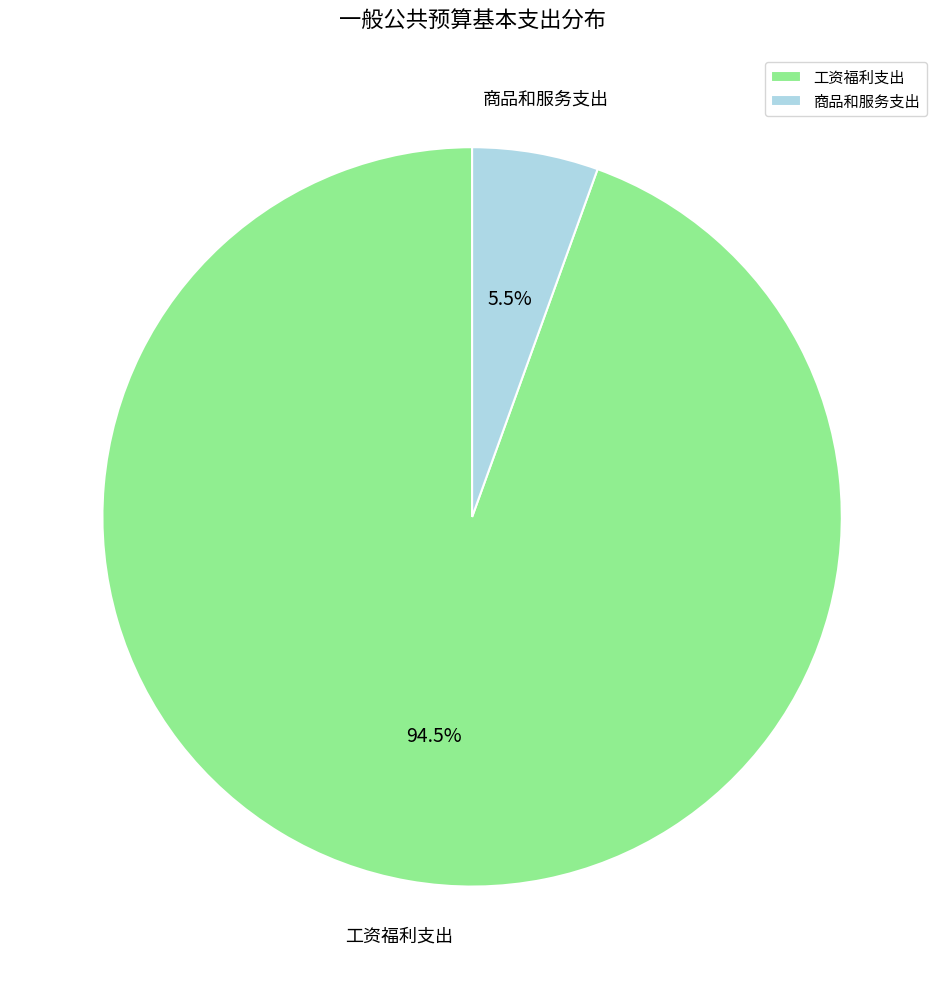

How many slices are in this pie chart?

2